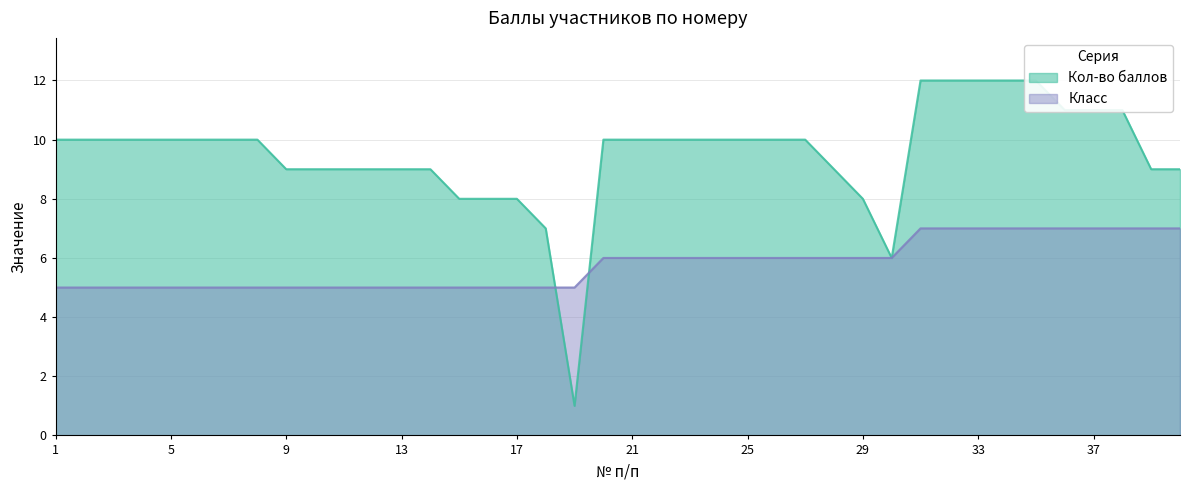

True or false: Кол-во баллов has a value of 7 at 18.

True